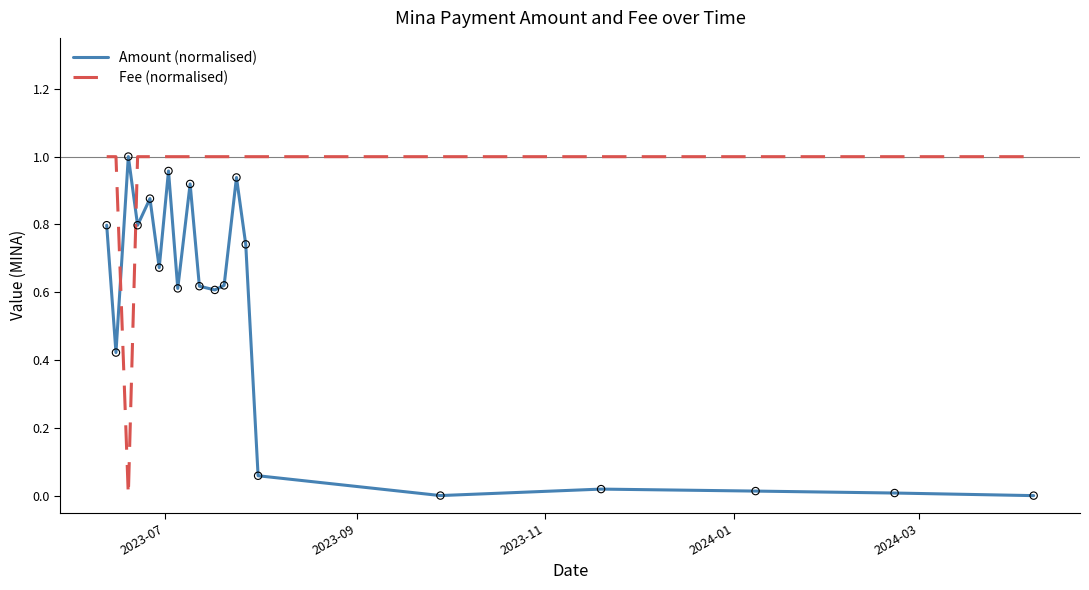

What are all the series names shown in the legend?

Amount (normalised), Fee (normalised)